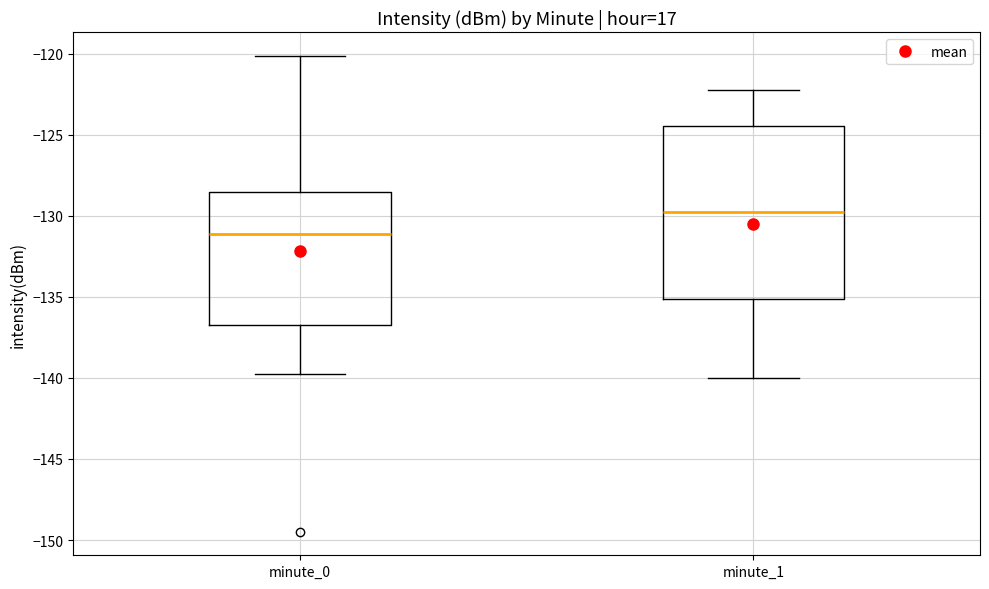

Where does the median line of the box for minute_1 sit on the y-axis? The values are not printed on the chart, so give them approximately, as read against the axis.

-130.0